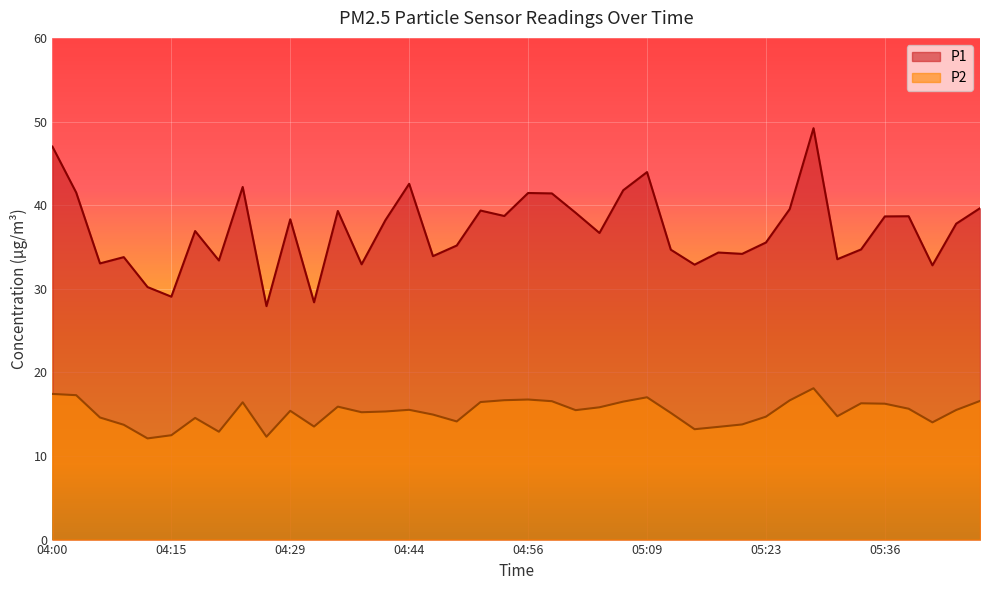

What is the difference between the highest and lowest values at 04:44?

27.0